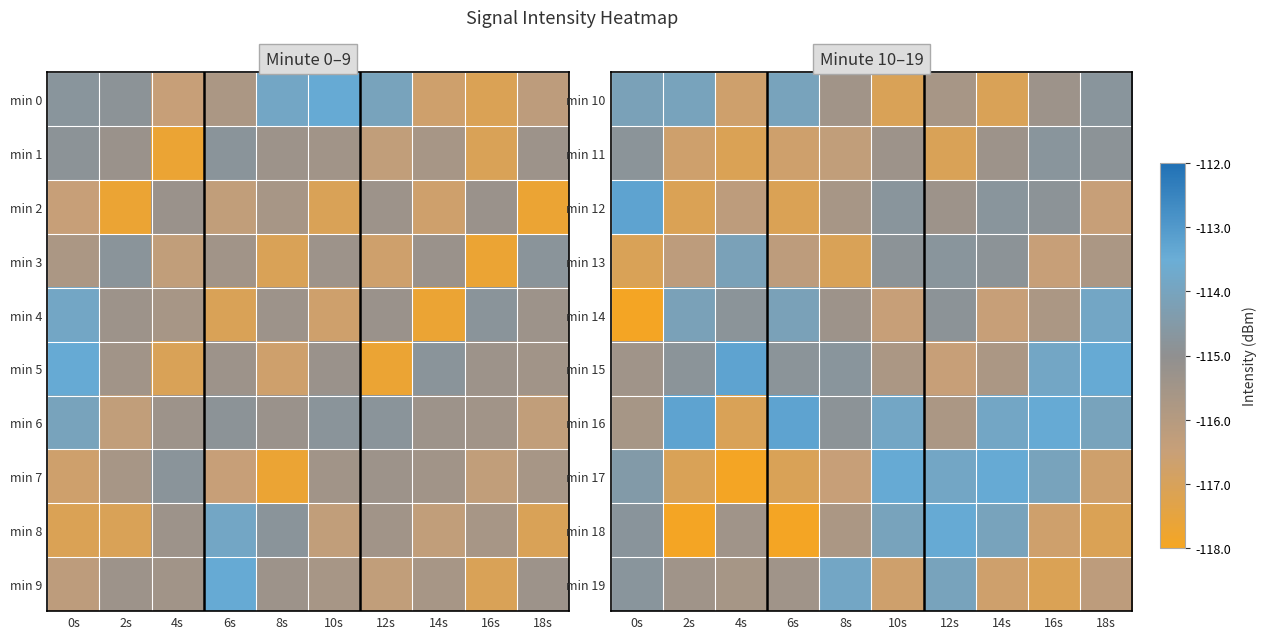

Rank the series by their maximum value, from lowest to highest.

min 11, min 13, min 10, min 14, min 19, min 17, min 18, min 12, min 15, min 16